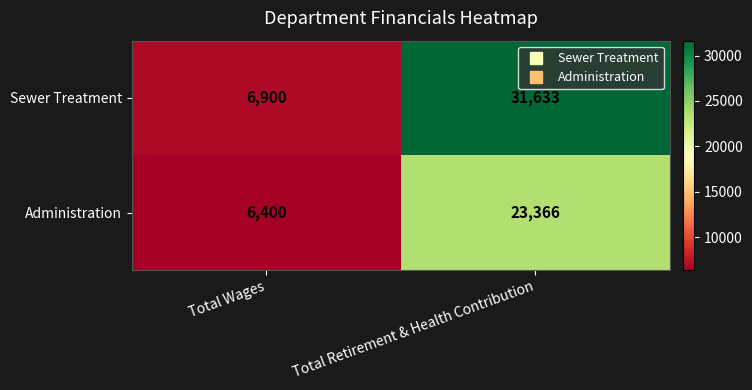

At Total Retirement & Health Contribution, list the series in order from smallest to largest.

Administration, Sewer Treatment